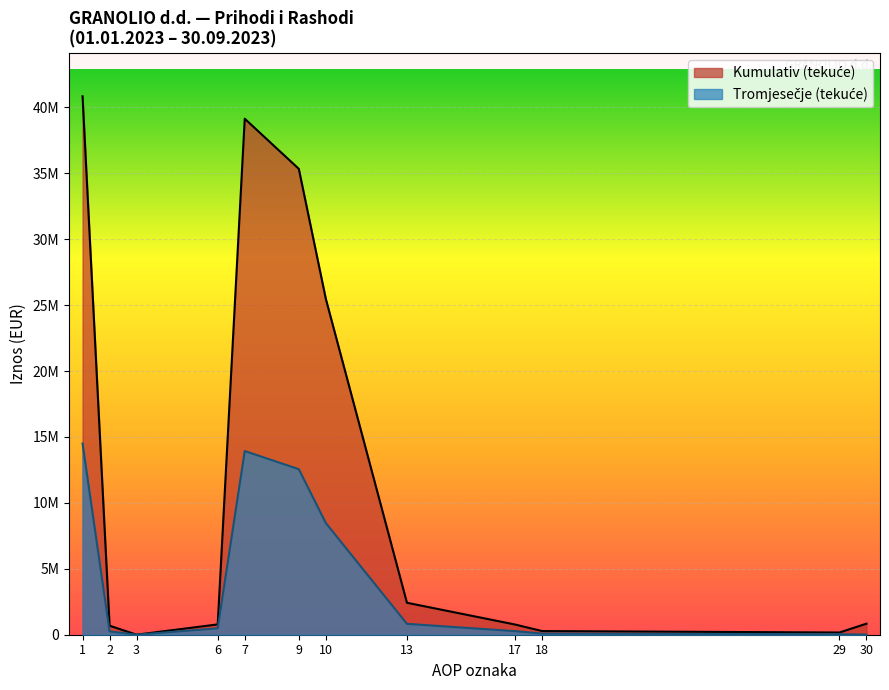

At which label does Tromjesecje (tekuce) first exceed 4084?

1